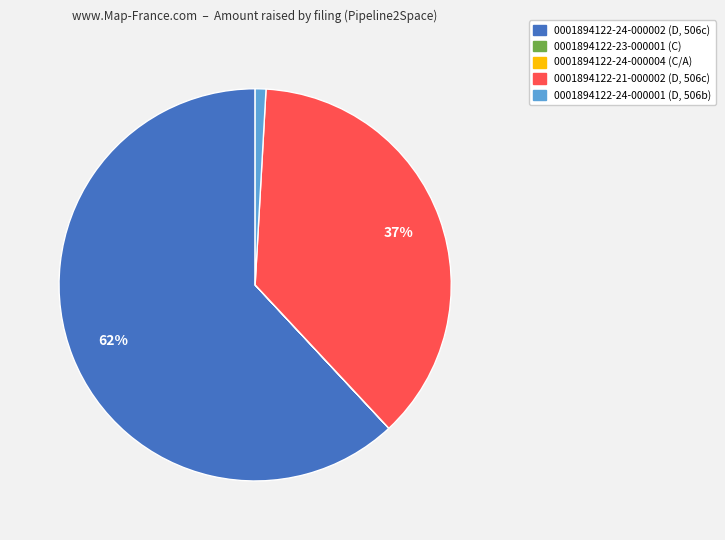

Which category has the biggest portion of the pie?

0001894122-24-000002